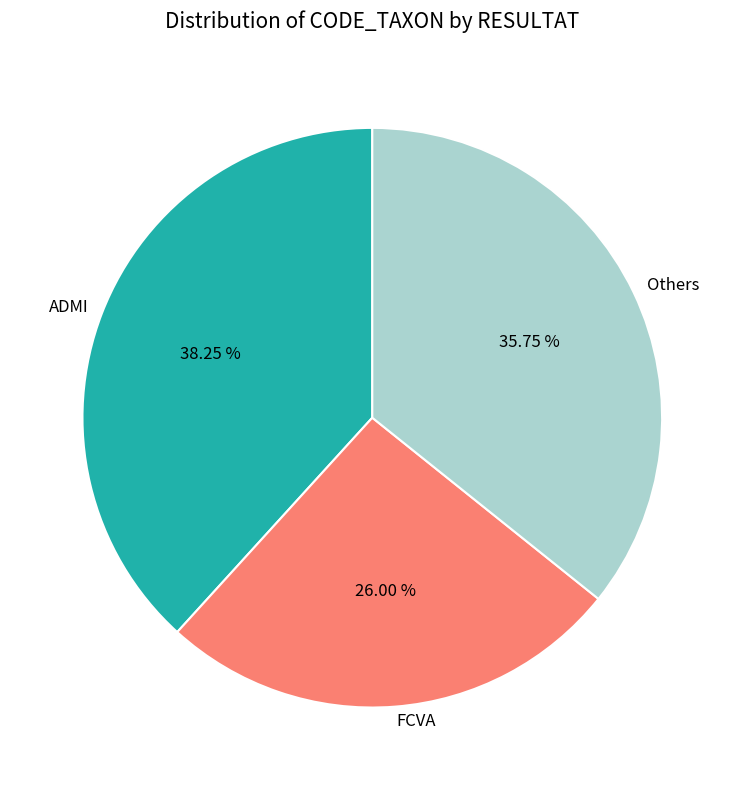

What is the largest slice in the pie chart?

ADMI